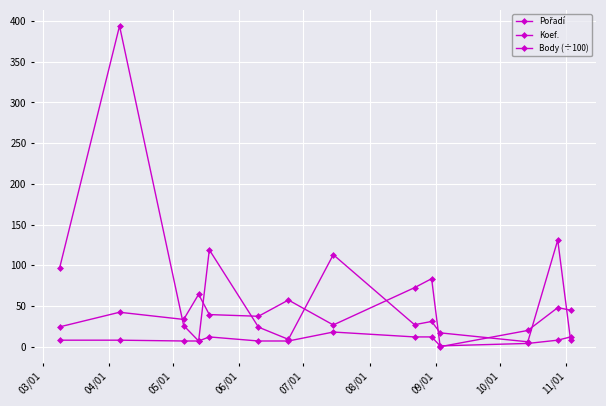

Where do Pořadí and Body (÷100) first cross each other?

04/01 and 05/01